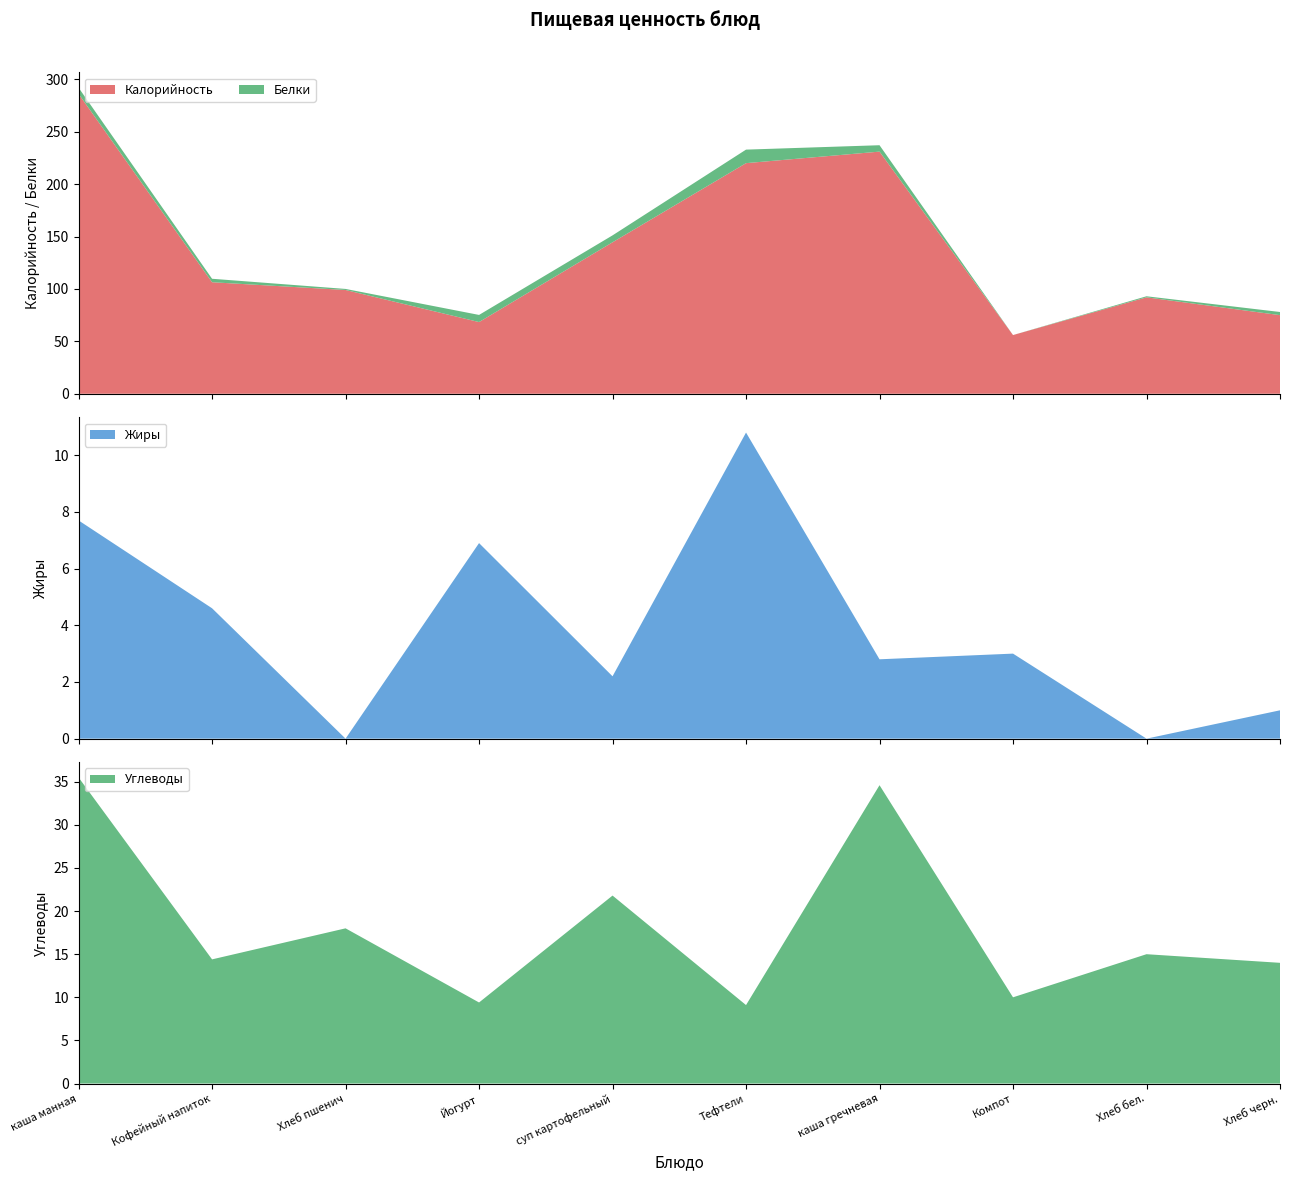

Reading left to right, list all the values displayed in this chart.

Калорийность: каша манная=286.1	Кофейный напиток=106.4	Хлеб пшенич=99.0	Йогурт=68.4	суп картофельный=144.5	Тефтели=220.0	каша гречневая=231.0	Компот=56.0	Хлеб бел.=92.0	Хлеб черн.=75.0
Белки: каша манная=5.9	Кофейный напиток=3.3	Хлеб пшенич=1.0	Йогурт=6.8	суп картофельный=6.6	Тефтели=12.9	каша гречневая=6.1	Компот=0.0	Хлеб бел.=1.0	Хлеб черн.=3.0
Жиры: каша манная=7.7	Кофейный напиток=4.6	Хлеб пшенич=0.0	Йогурт=6.9	суп картофельный=2.2	Тефтели=10.8	каша гречневая=2.8	Компот=3.0	Хлеб бел.=0.0	Хлеб черн.=1.0
Углеводы: каша манная=35.5	Кофейный напиток=14.4	Хлеб пшенич=18.0	Йогурт=9.4	суп картофельный=21.8	Тефтели=9.1	каша гречневая=34.6	Компот=10.0	Хлеб бел.=15.0	Хлеб черн.=14.0